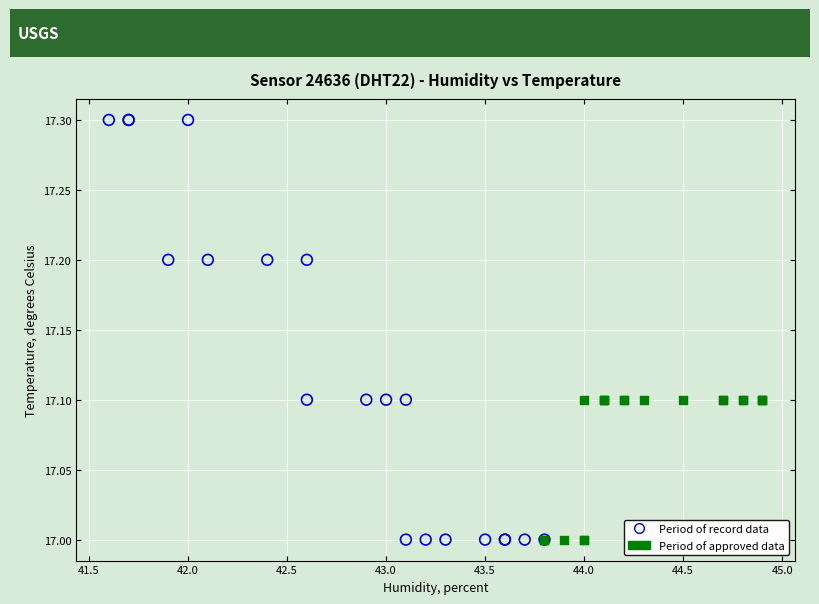

Which series contains the highest Y value?

Period of record data